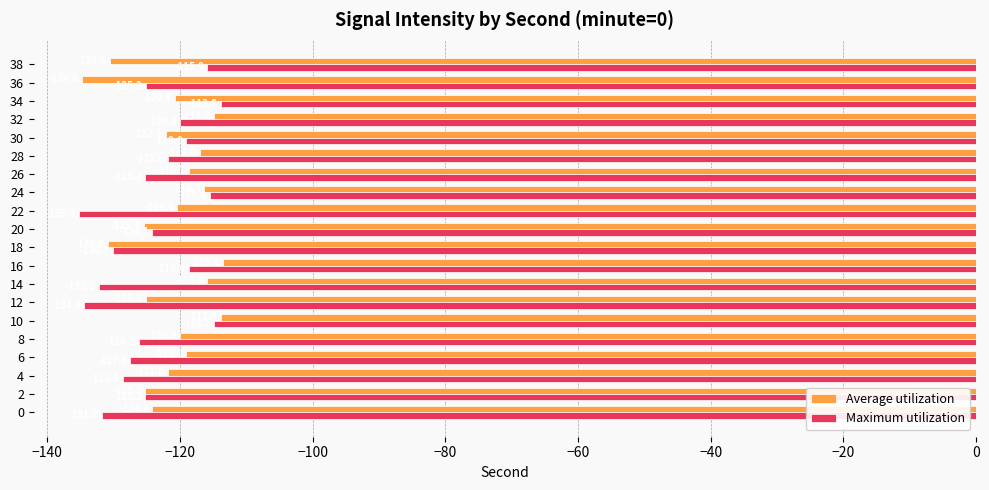

Which category has the highest value in the Maximum utilization series?

34